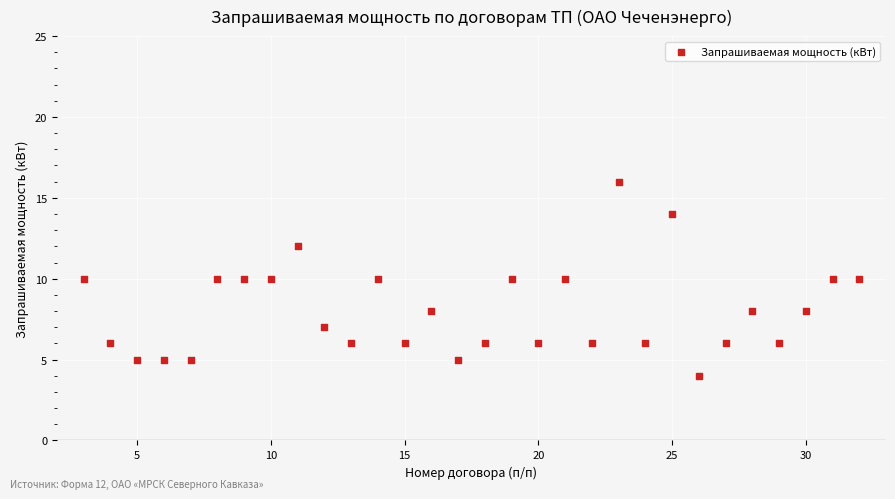

What is the range of X values (max minus min)?

29